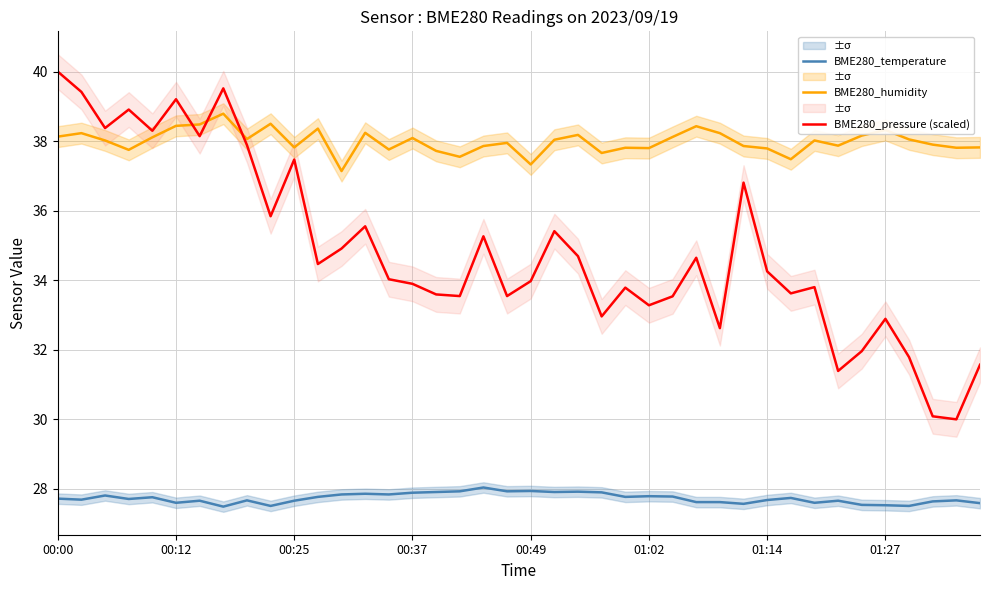

What is the sum of all BME280_temperature values?

1109.3